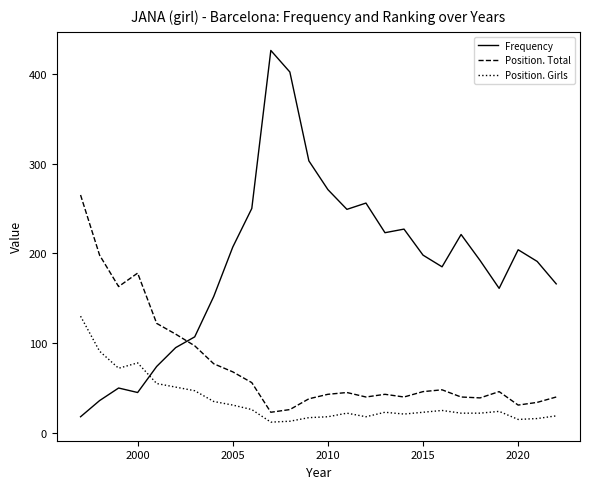

Rank the series by their maximum value, from highest to lowest.

Frequency, Position. Total, Position. Girls